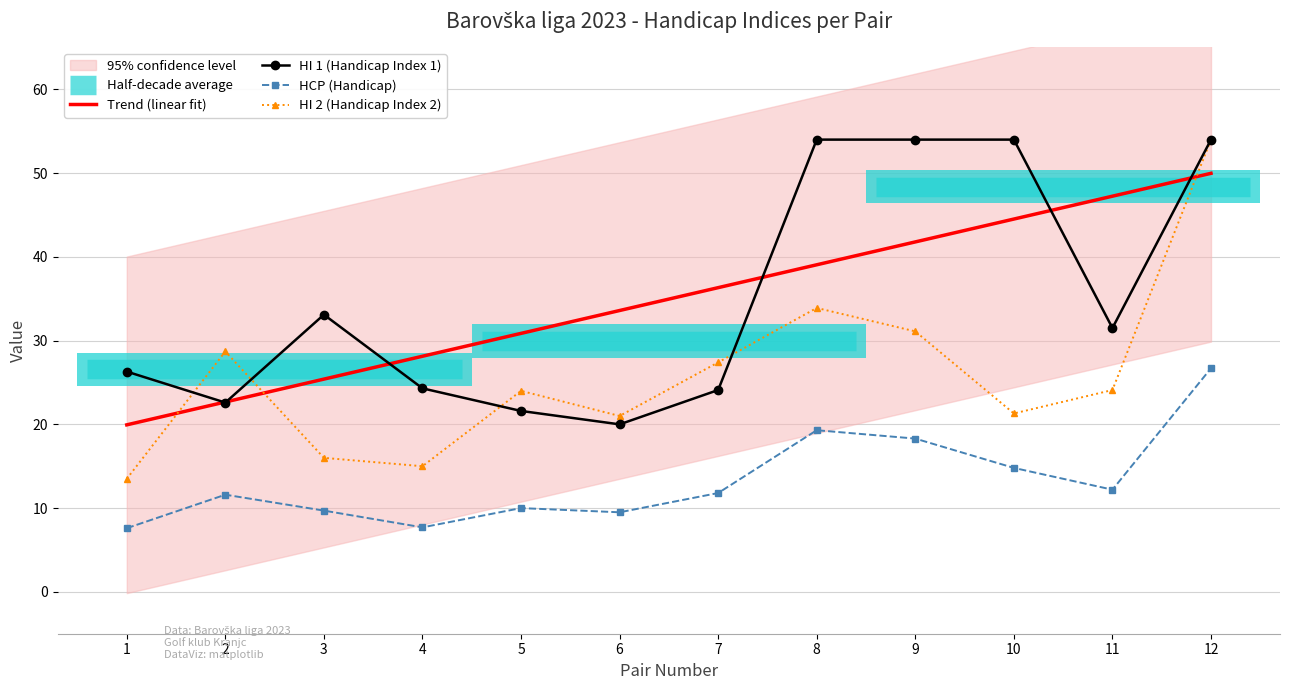

Which label corresponds to the largest value in the chart?

8